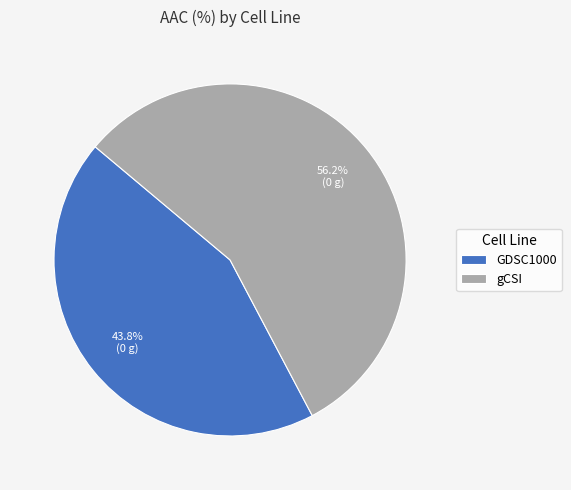

To the nearest percent, what portion does GDSC1000 represent?

44%